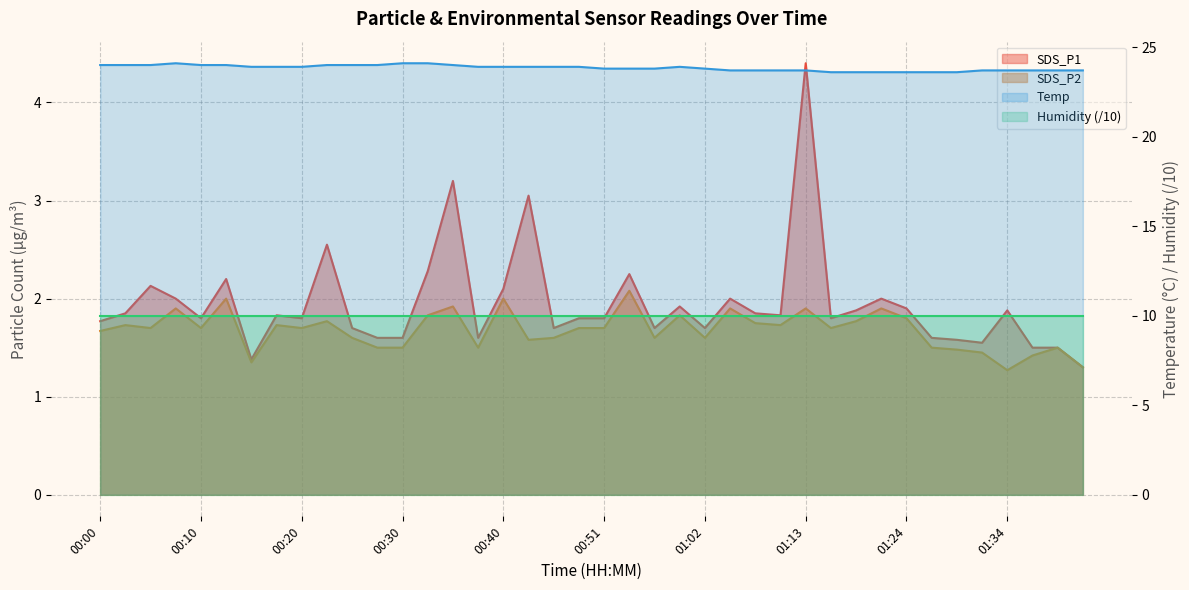

What is the label of the 19th point from the left?

00:46